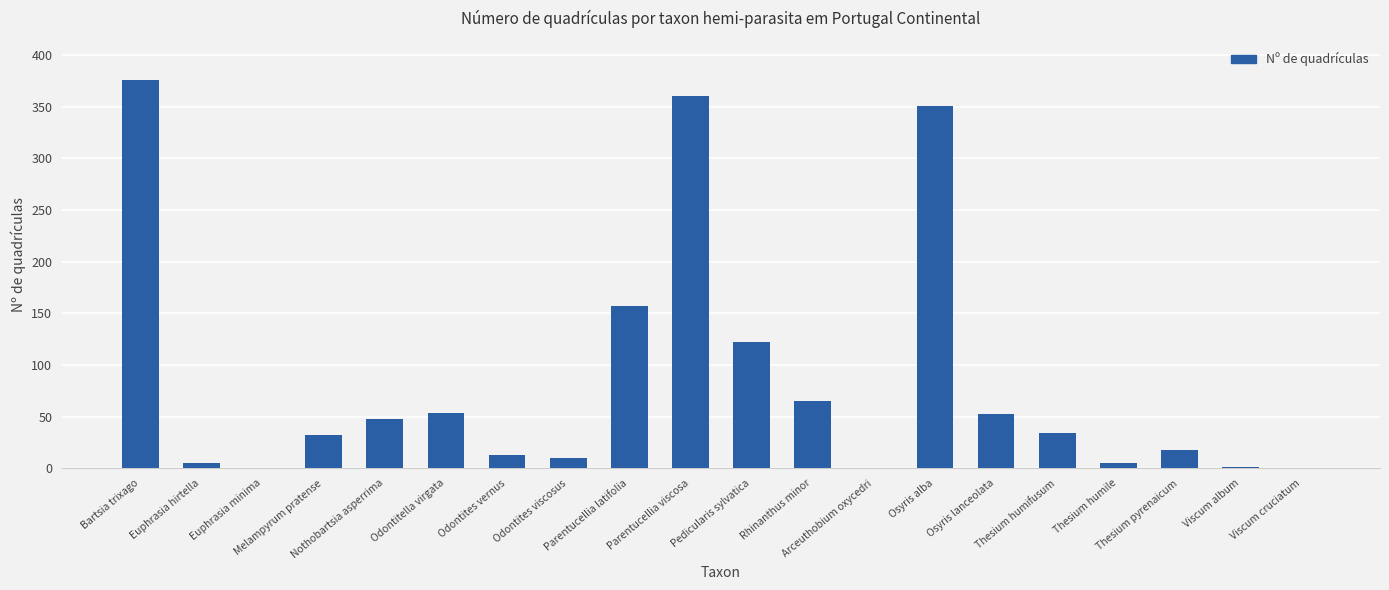

The value at Odontites vernus is 13. True or false?

True